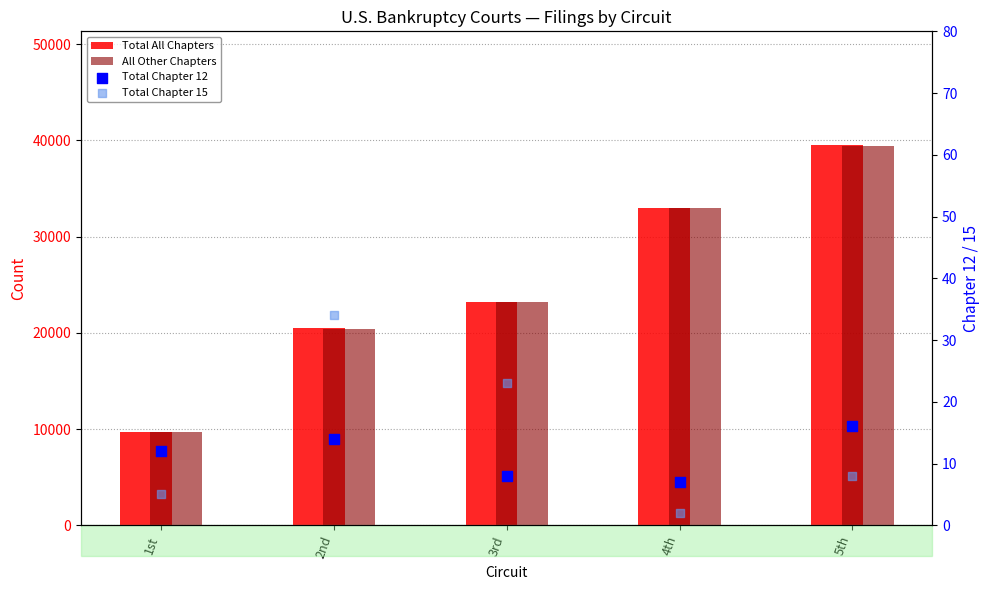

Which series reaches the minimum Y coordinate?

Total Chapter 15